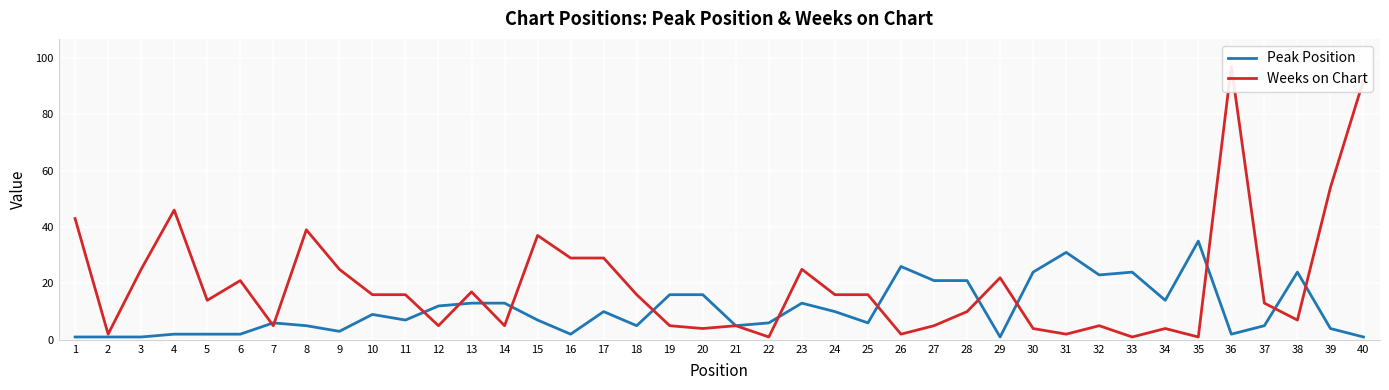

List the series in order of their overall mean, highest first.

Weeks on Chart, Peak Position